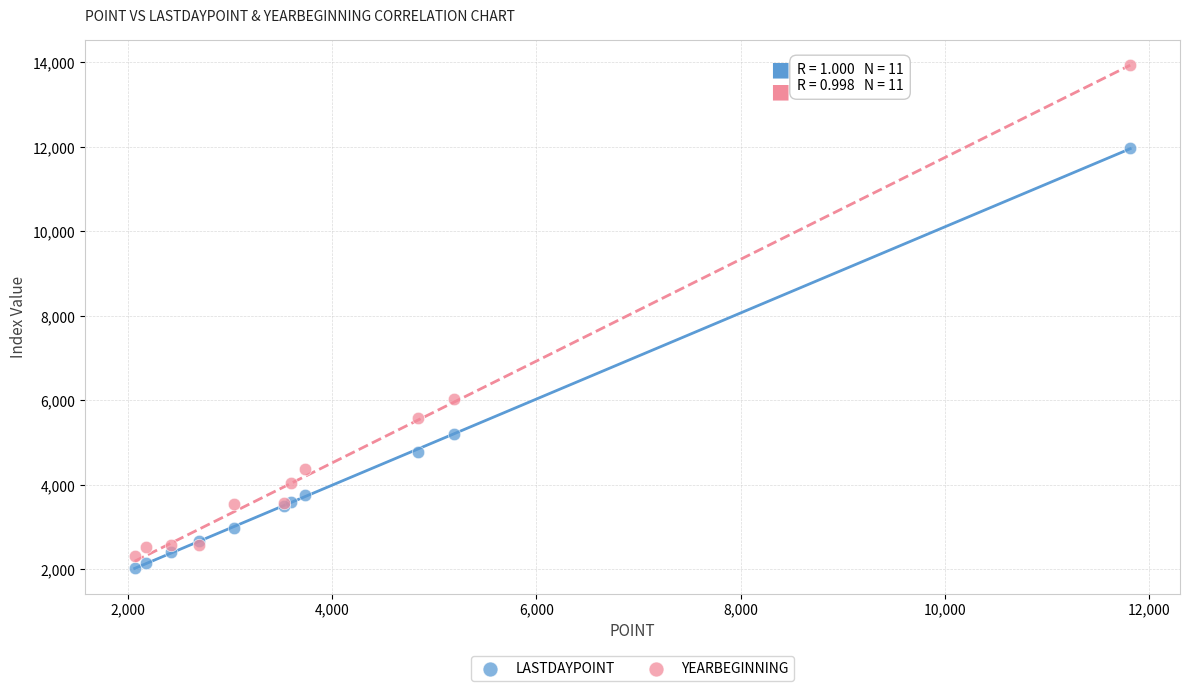

Across all series, what Y value is closest to 7984?

6039.7